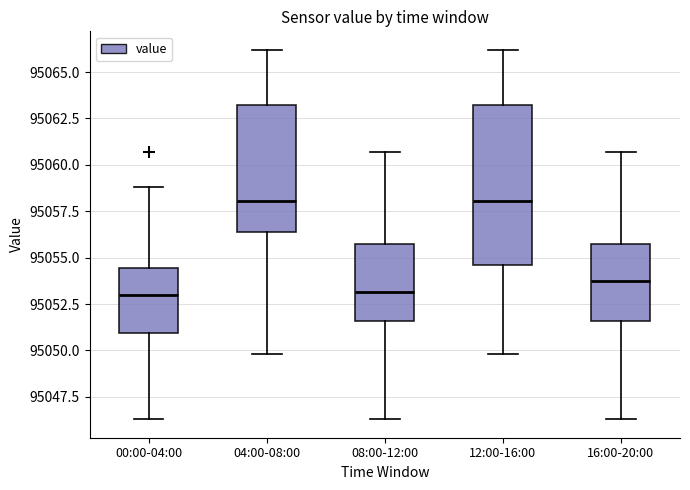

Where is the upper edge of the box for 00:00-04:00 on the y-axis? The values are not printed on the chart, so give them approximately, as read against the axis.

95054.5